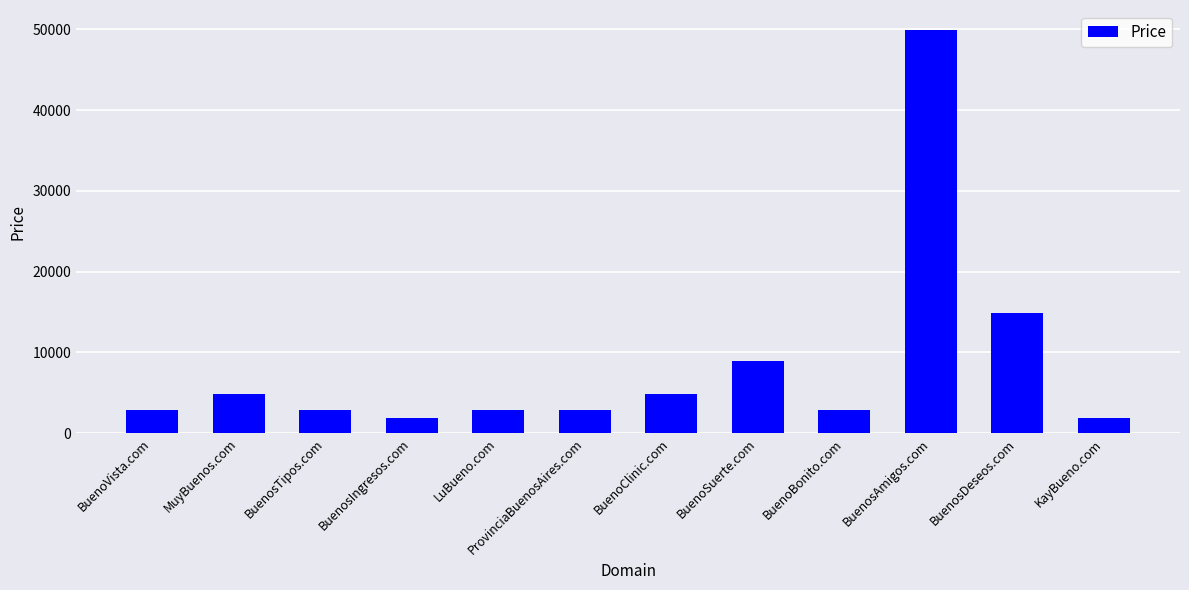

True or false: the data shows 7962 at MuyBuenos.com.

False